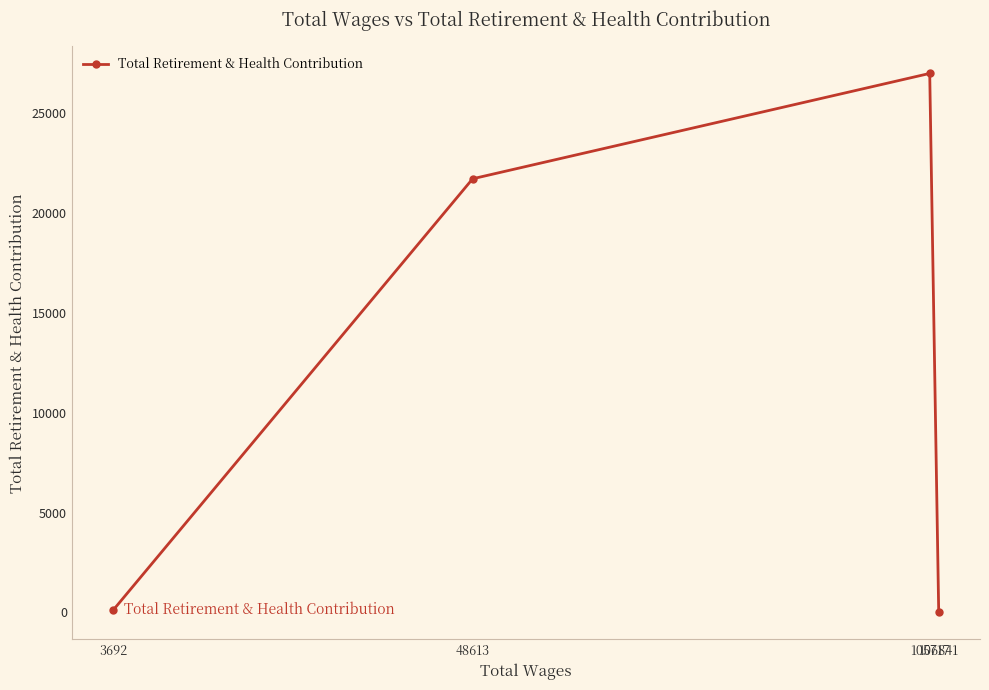

How many points are higher than both their immediate neighbors (excluding endpoints)?

1